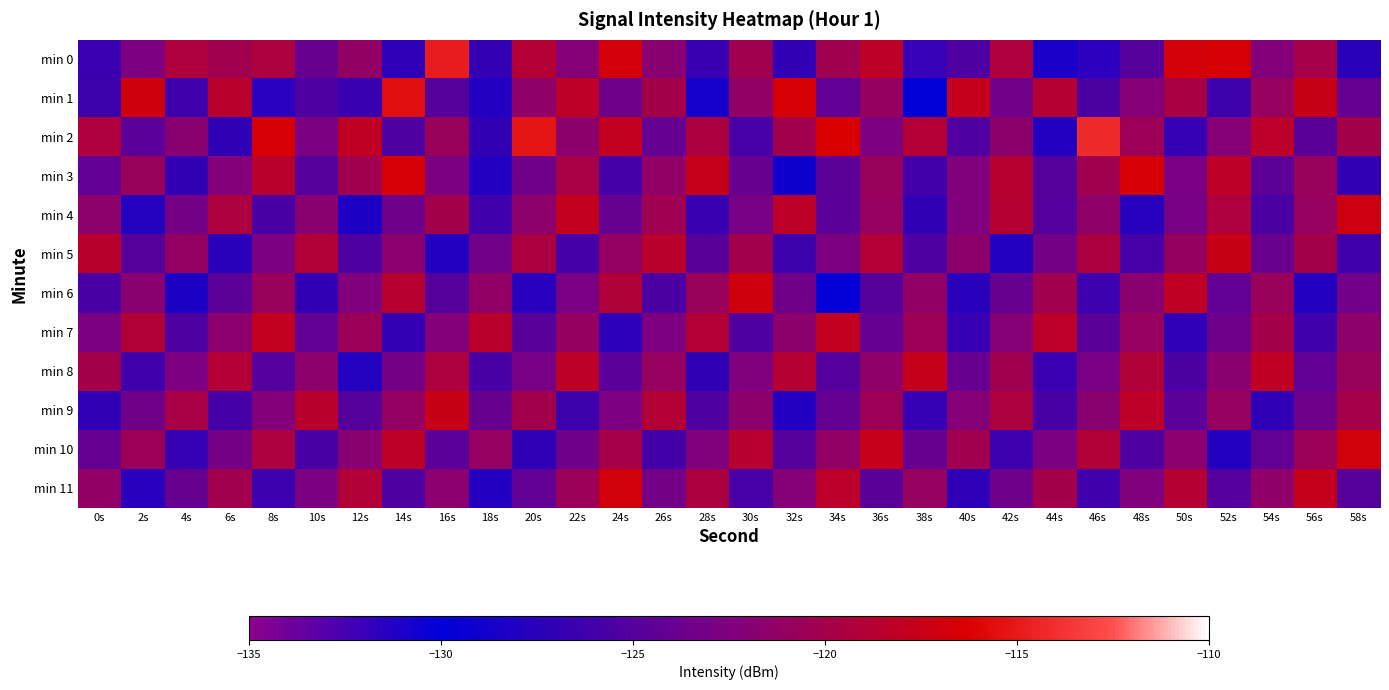

Which series changed the most between 18s and 56s?

min 1